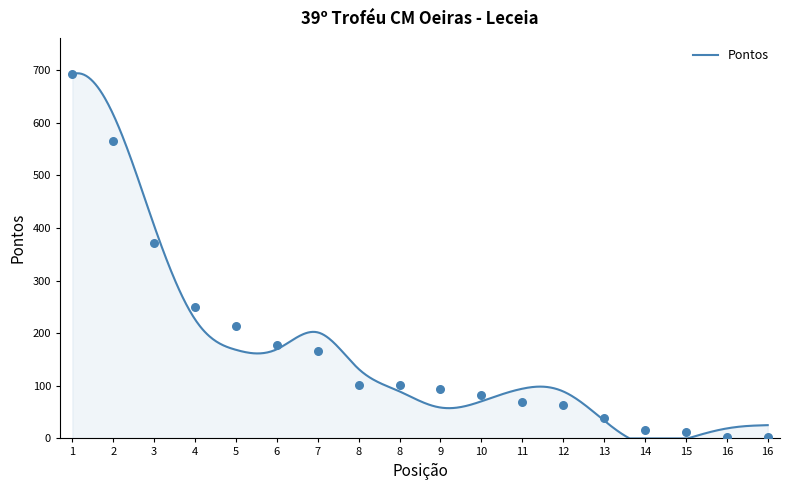

Which has a higher value, 3 or 12?

3